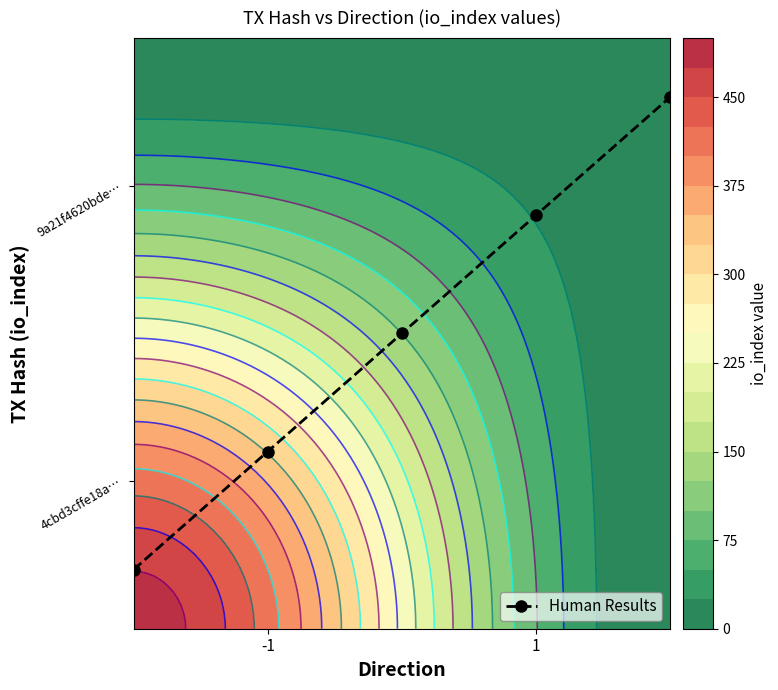

What is the average value?

0.5